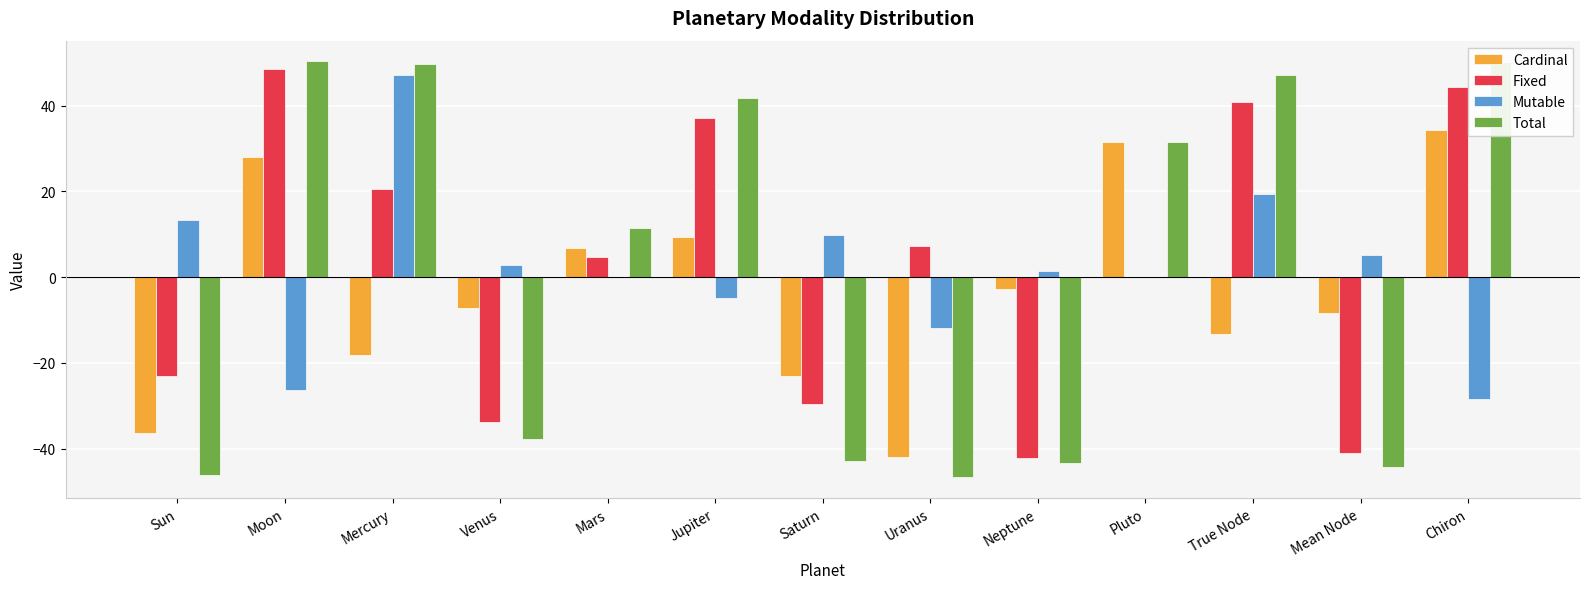

Does the chart contain stacked bars?

No